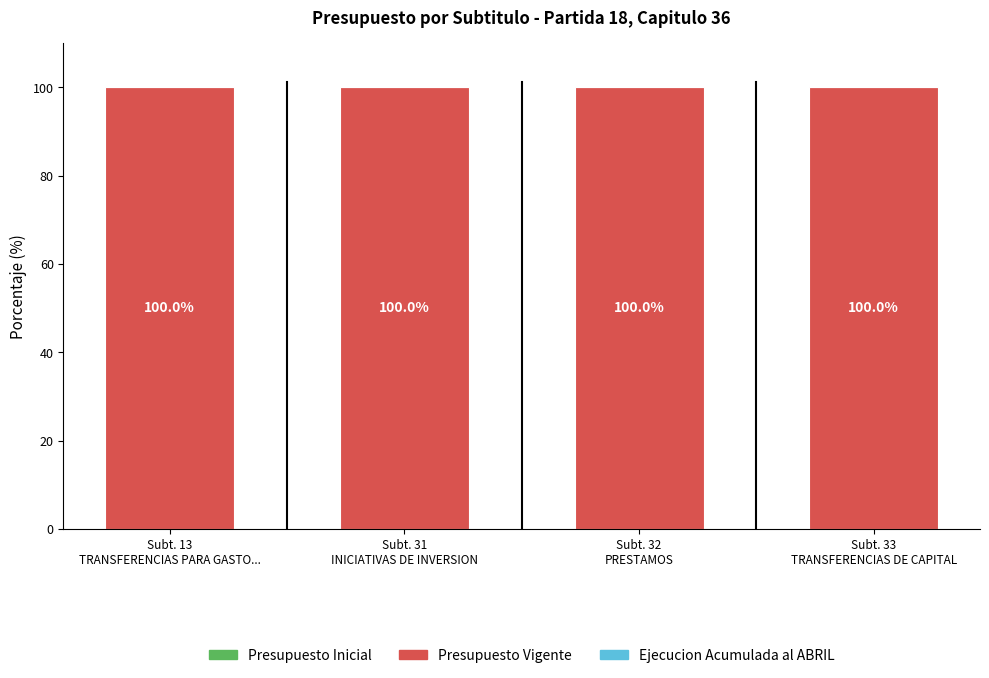

What is the spread (max minus min) of values at Subt. 31
INICIATIVAS DE INVERSION?

100